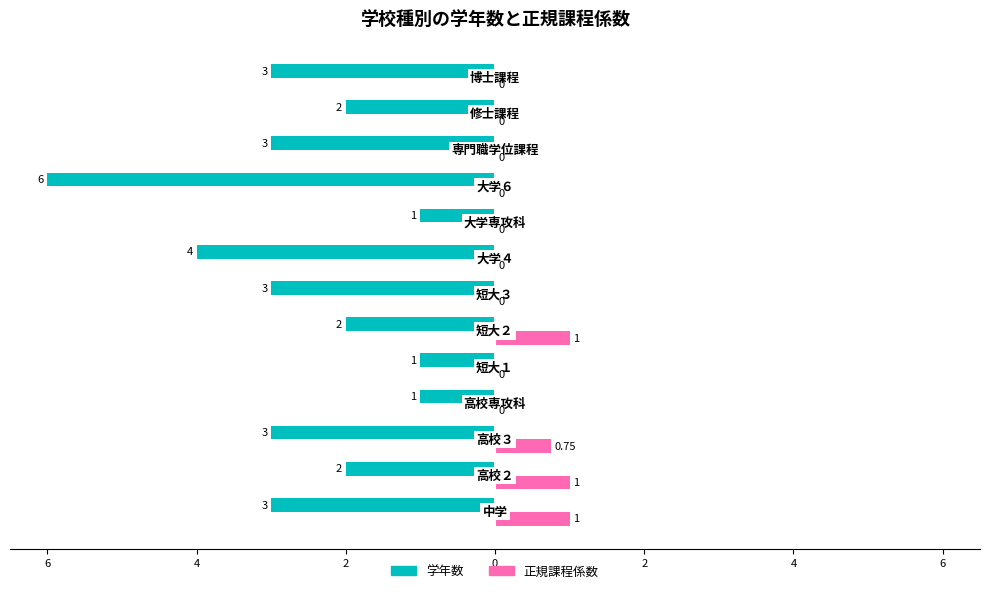

At how many categories does at least one series exceed -1?

13